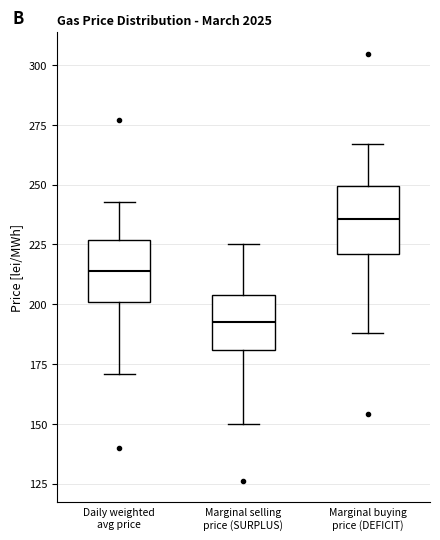

Where is the lower edge of the box for Marginal buying price (DEFICIT) on the y-axis? The values are not printed on the chart, so give them approximately, as read against the axis.

220